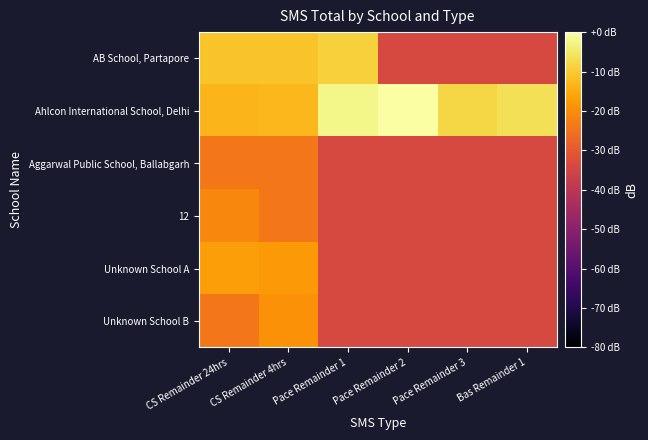

Which series has the largest total across all categories?

Ahlcon International School, Delhi